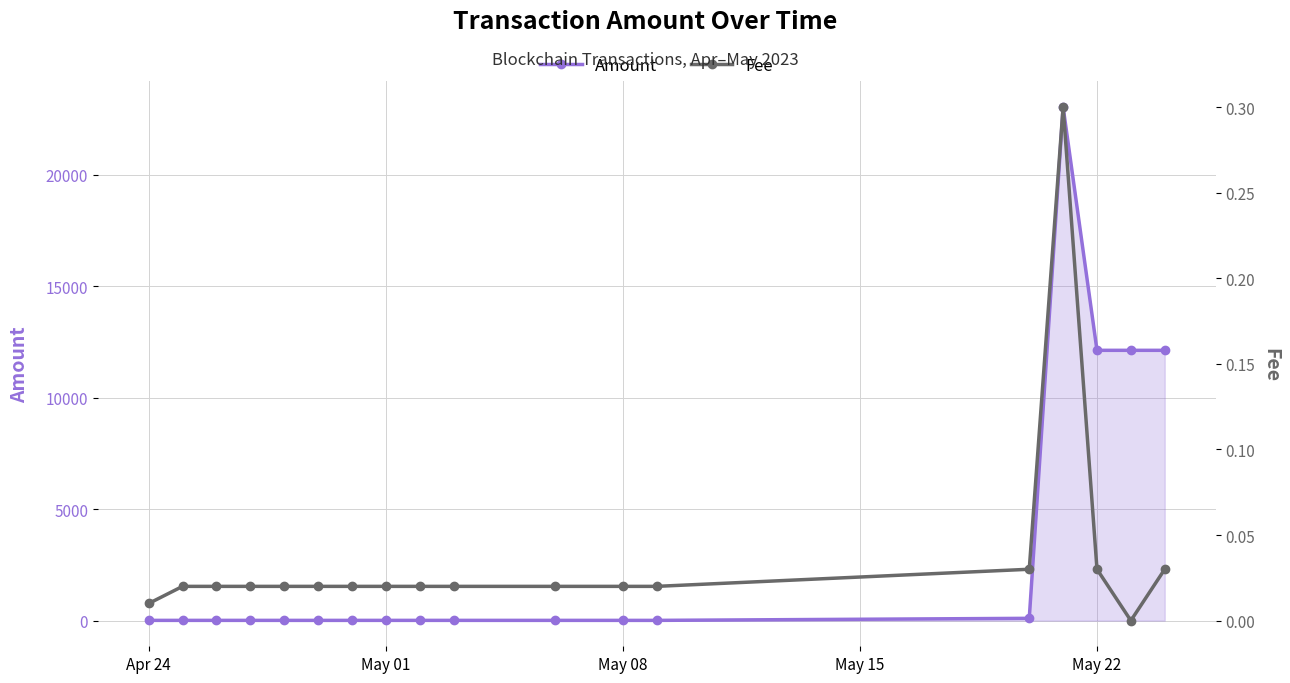

In Amount, how many points are higher than both neighbors (excluding endpoints)?

4